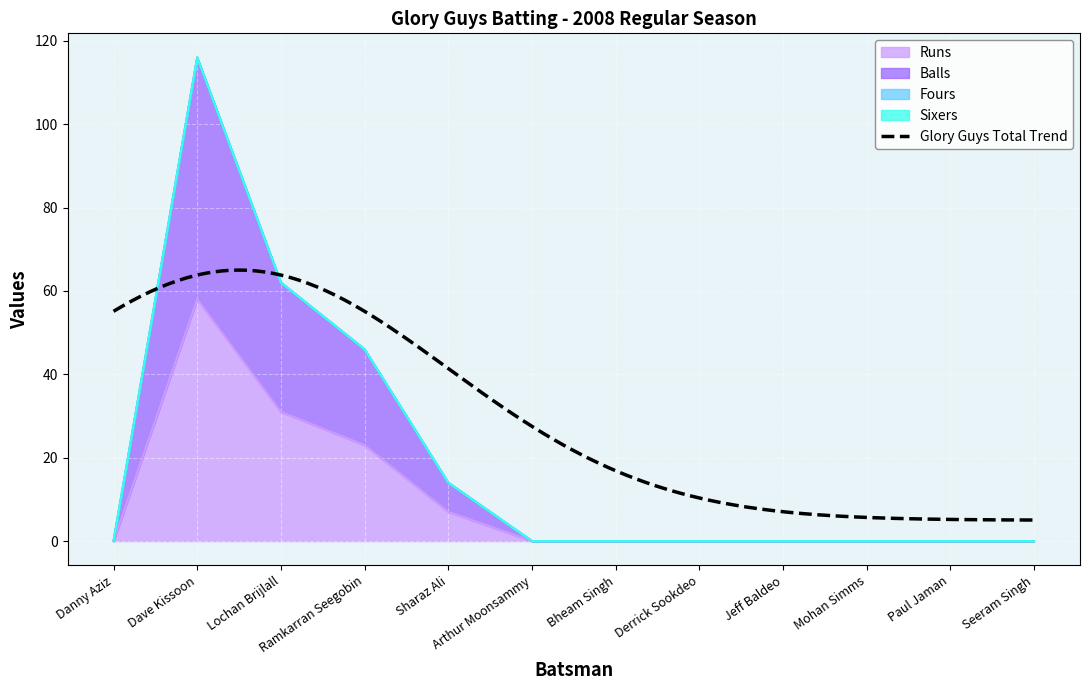

True or false: Runs and Balls intersect in this chart.

False